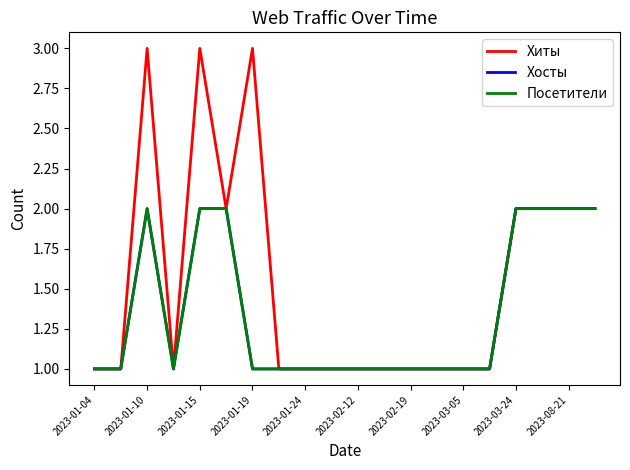

In Хосты, how many points are higher than both neighbors (excluding endpoints)?

1